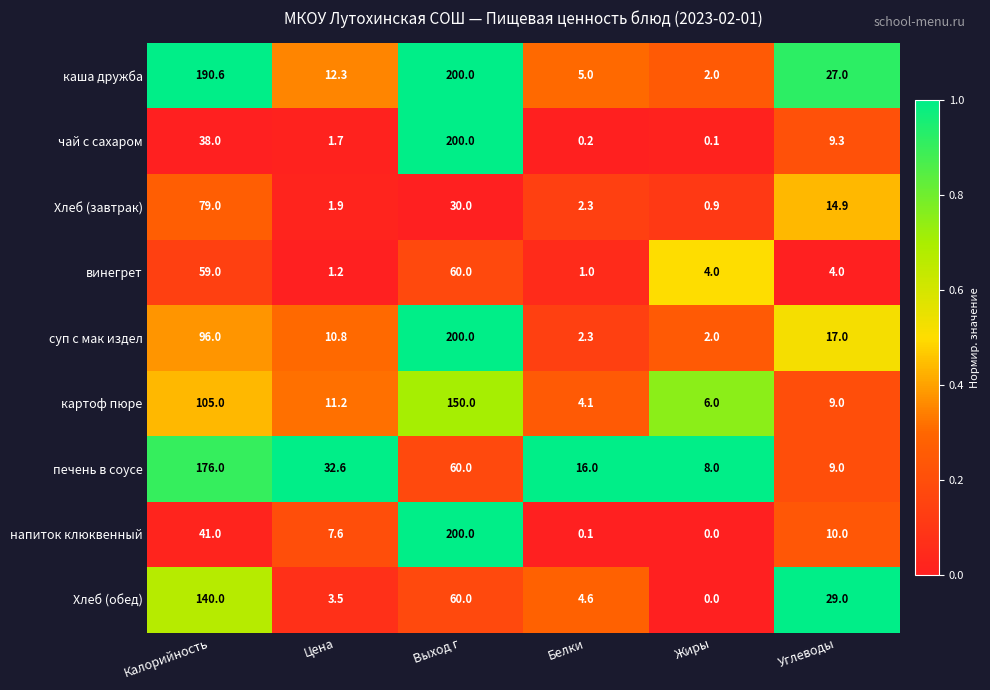

What is the difference between the maximum and second lowest values in the печень в соусе series?

167.0